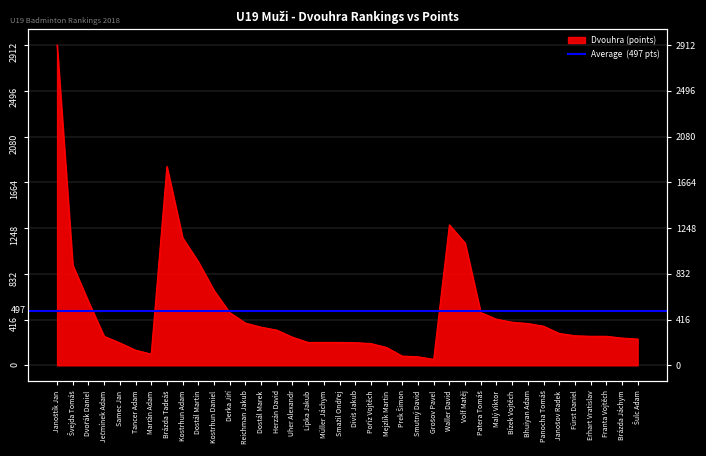

What is the approximate value at Malý Viktor?

419